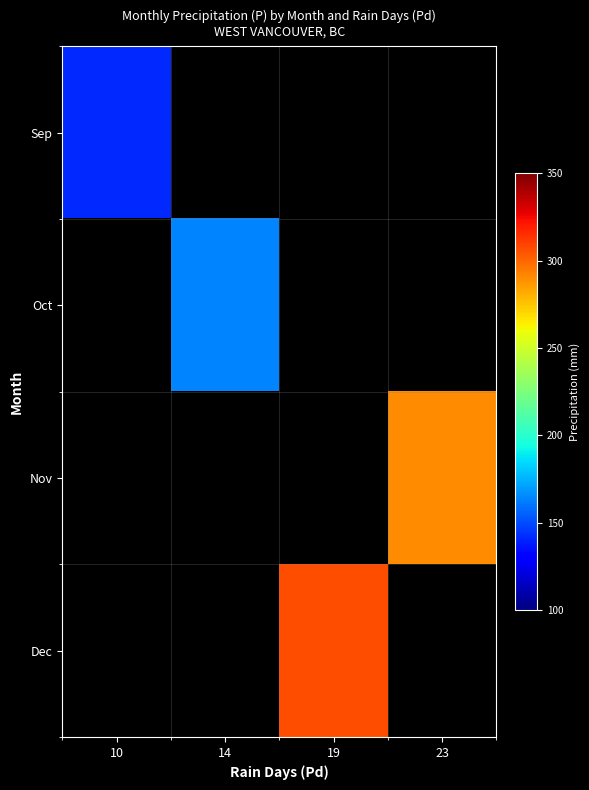

Rank the categories by Nov value from lowest to highest.

10, 14, 19, 23